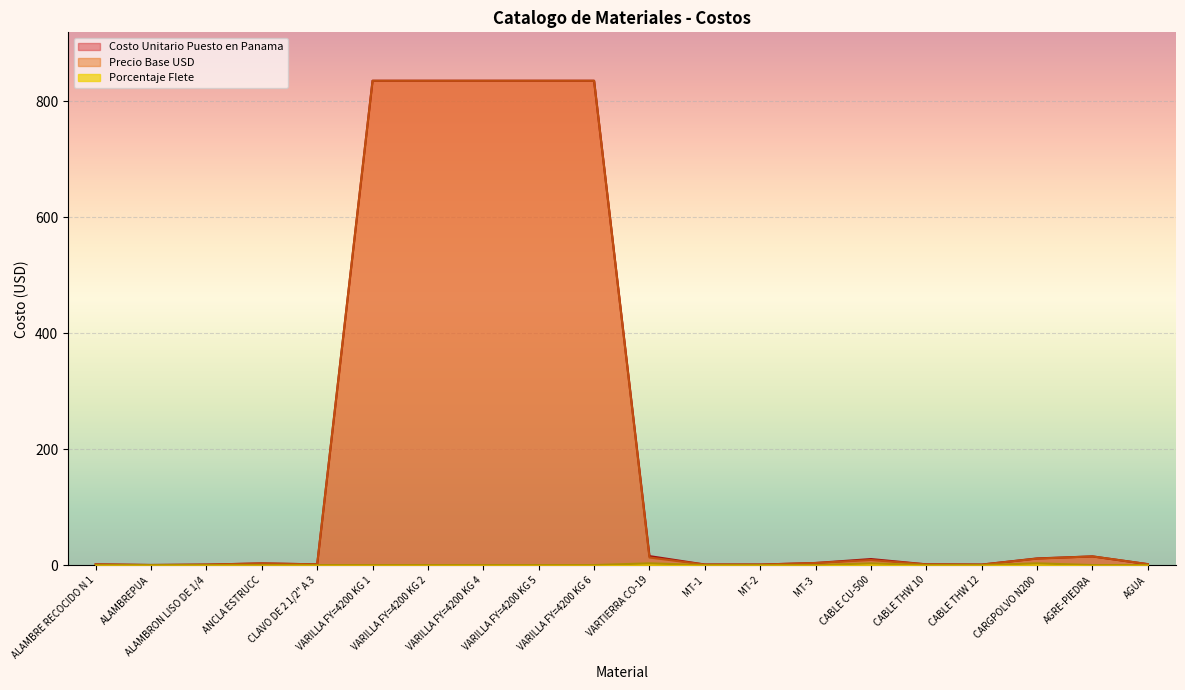

What is the average value of the Porcentaje Flete series?

0.5